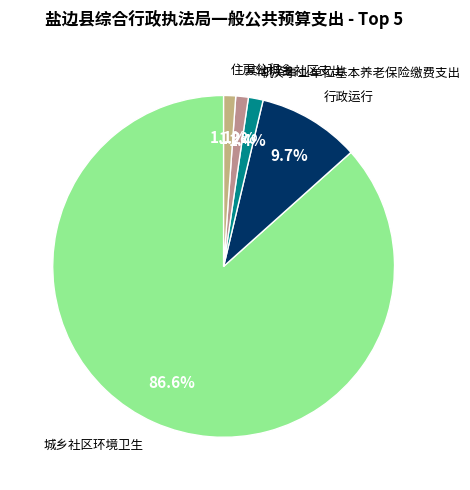

Count the number of slices in the pie.

5